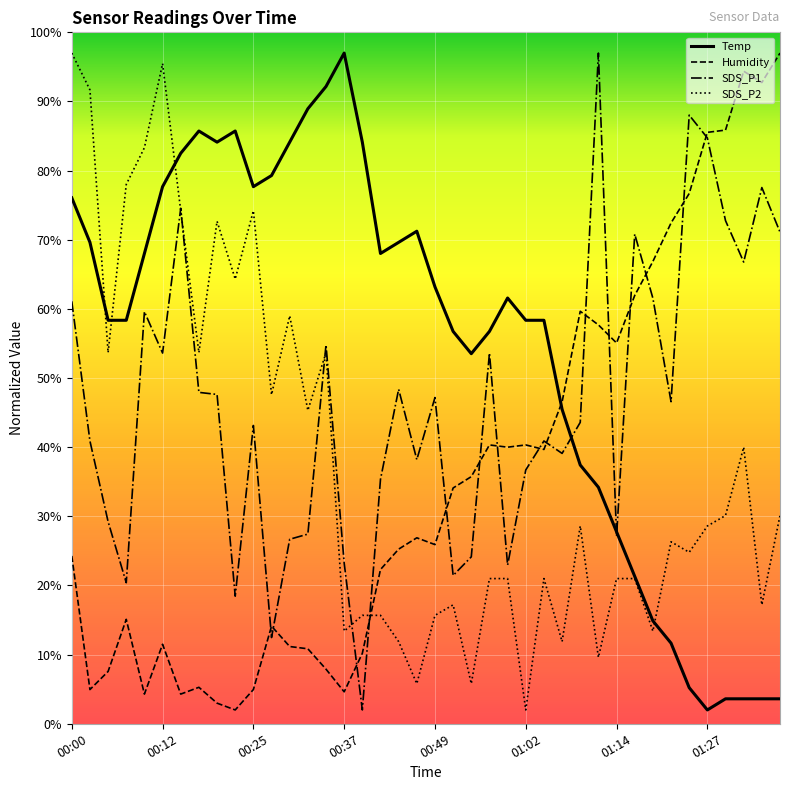

What is the lowest value of the Temp series?

2.0